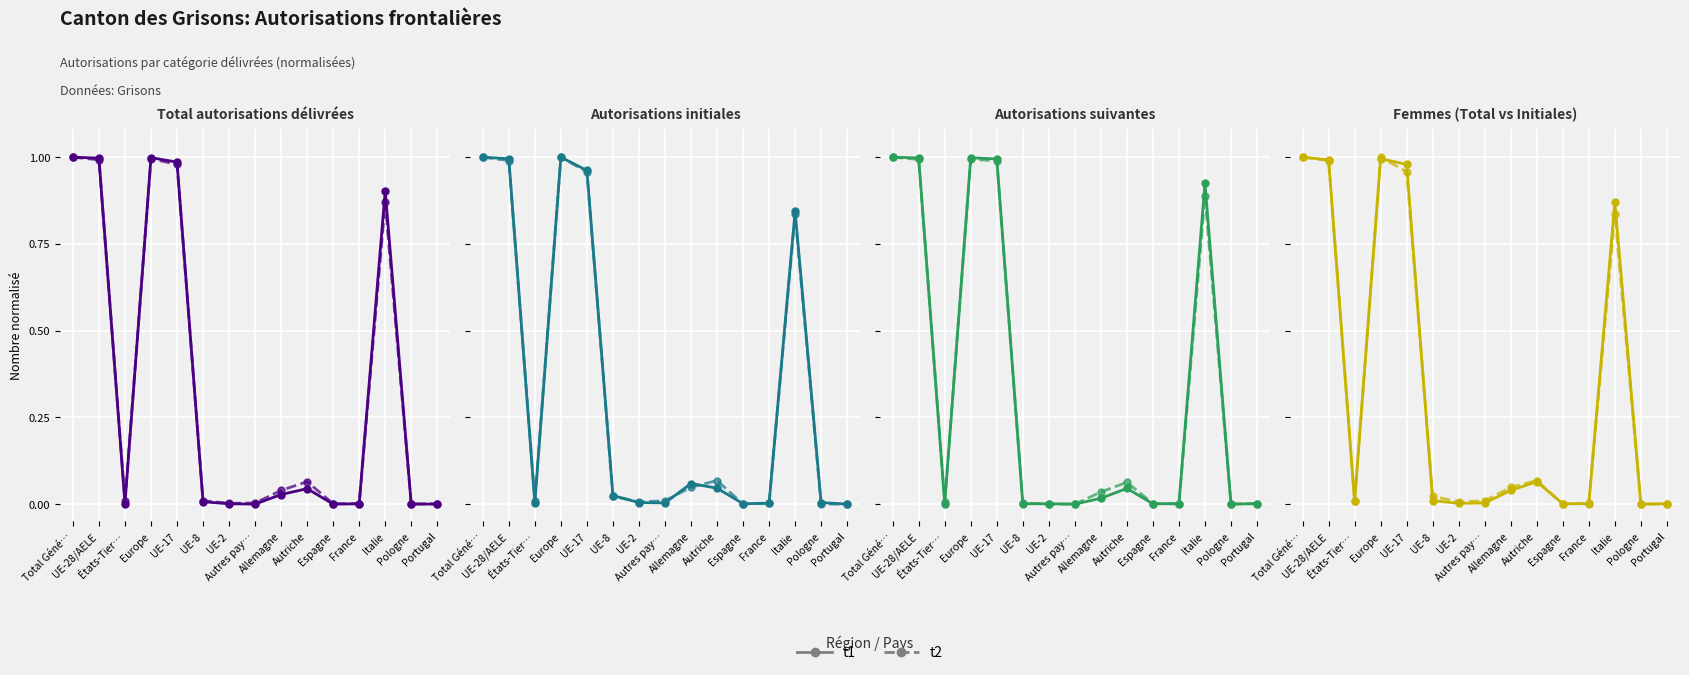

How many positive values does the t2 series have?

12